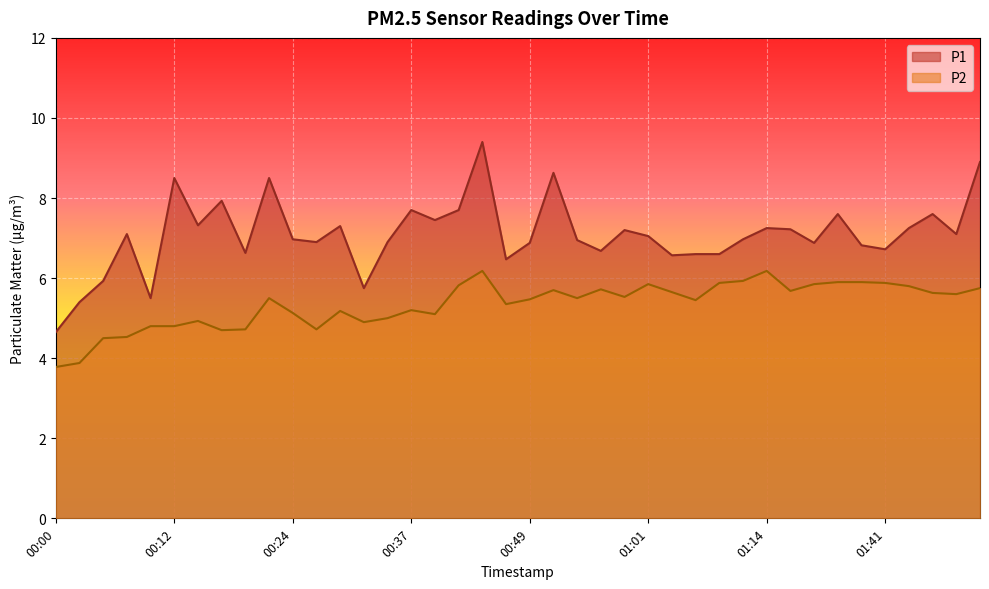

The value of P2 at 00:59 is 1.1. True or false?

False